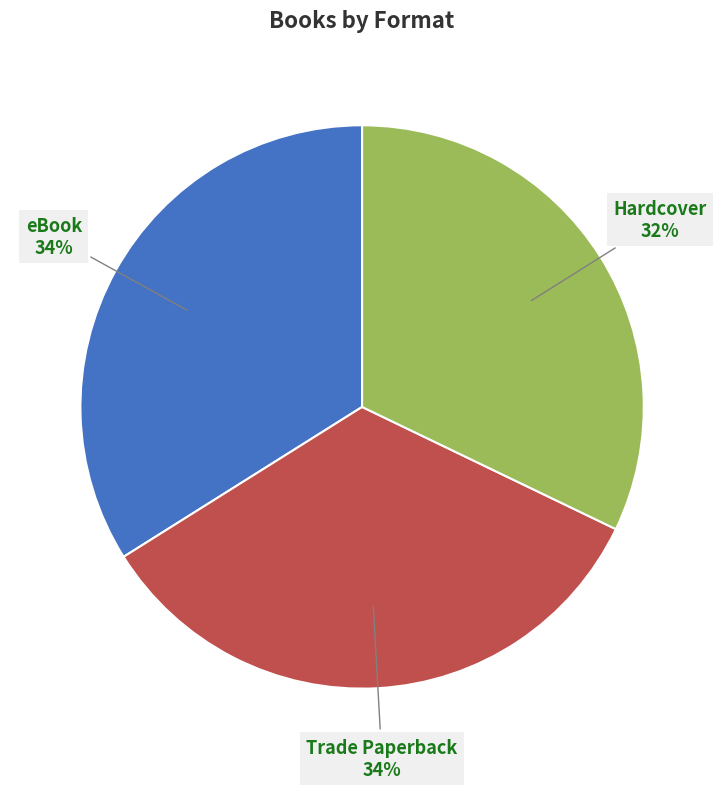

How many segments does this pie chart have?

3